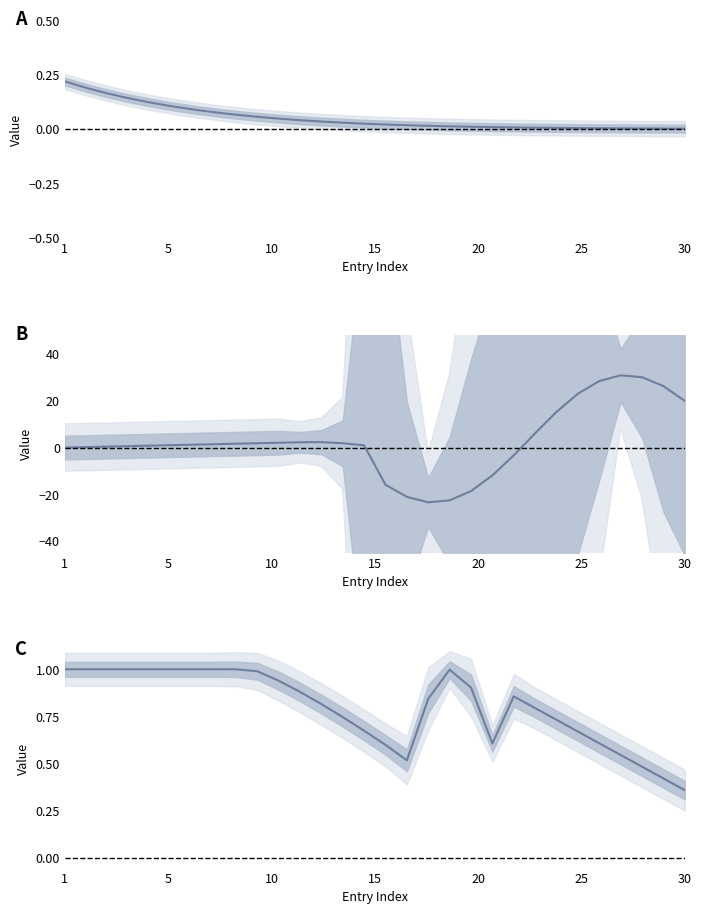

What is the sum of all Group I values?

82.3